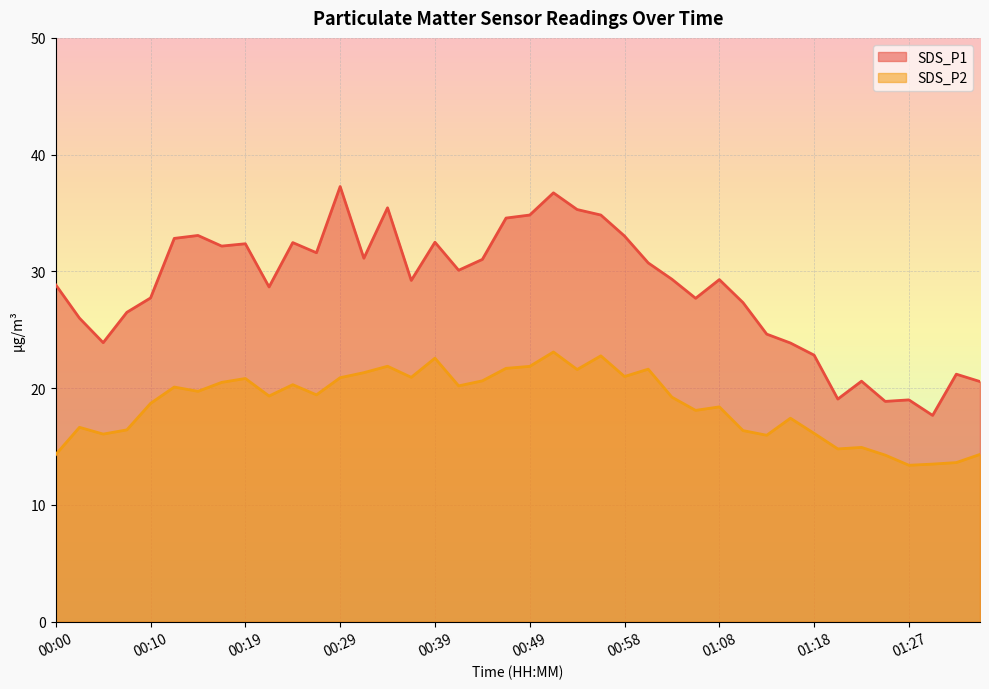

What is the difference between the maximum and minimum values in the SDS_P1 series?

19.6